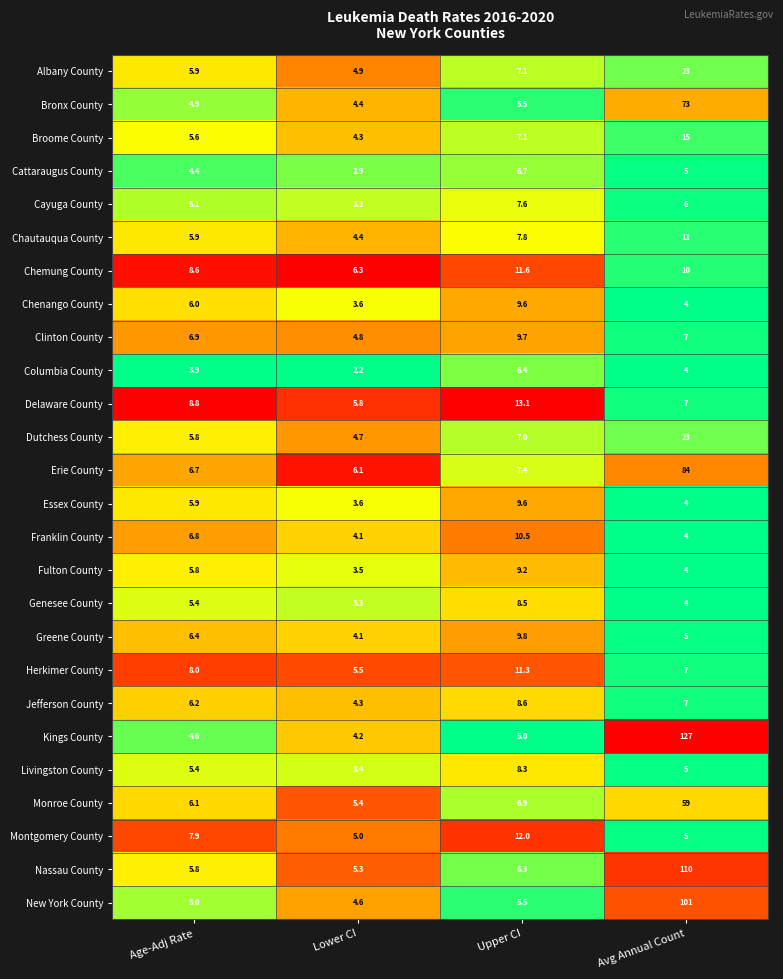

What is the difference between the maximum and second lowest values in the Genesee County series?

4.5